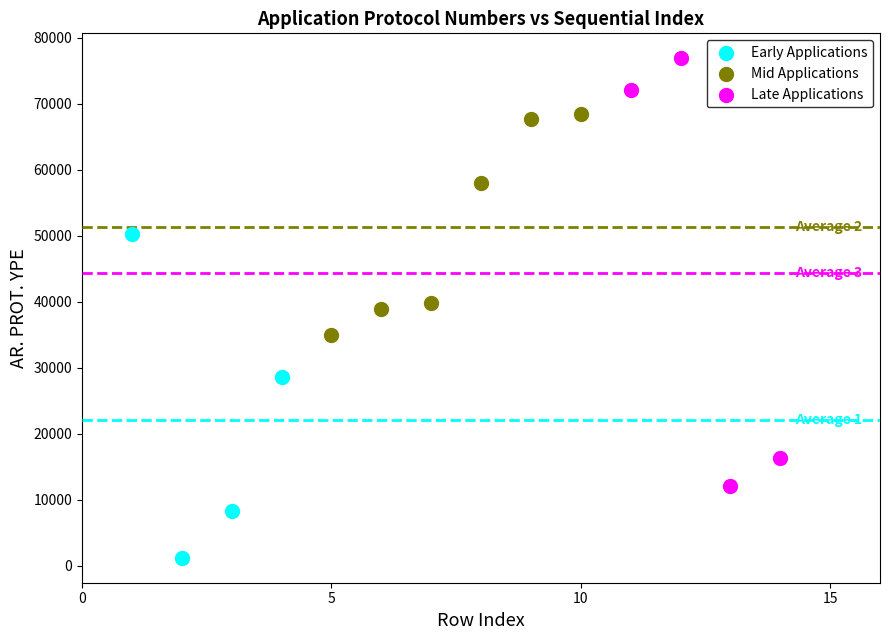

Which series contains the lowest Y value?

Early Applications